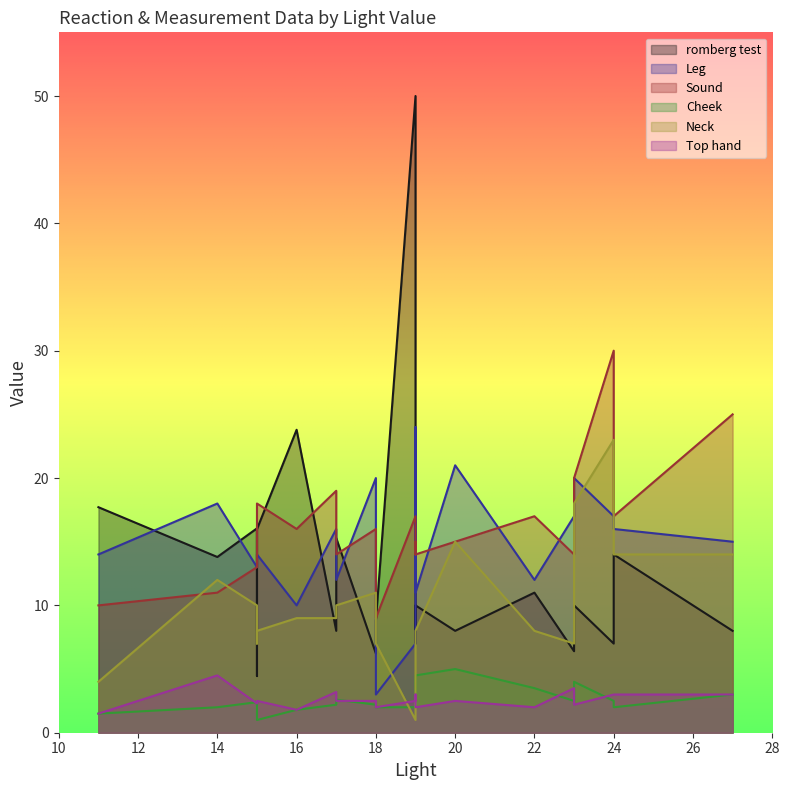

What are all the series names shown in the legend?

romberg test, Leg, Sound, Cheek, Neck, Top hand